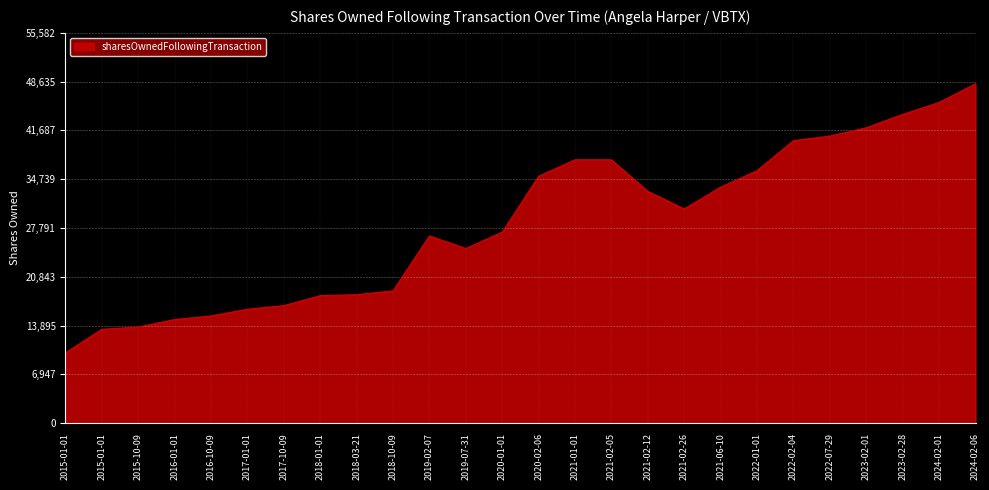

How many categories are shown in the chart?

26